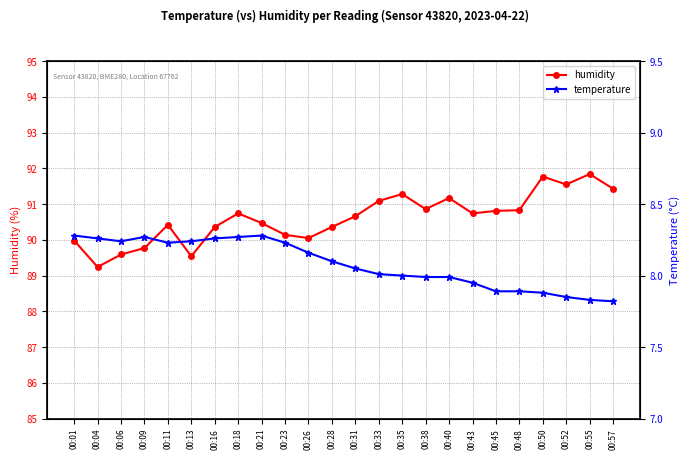

What is the difference between the temperature values at 00:26 and 00:09?

0.1